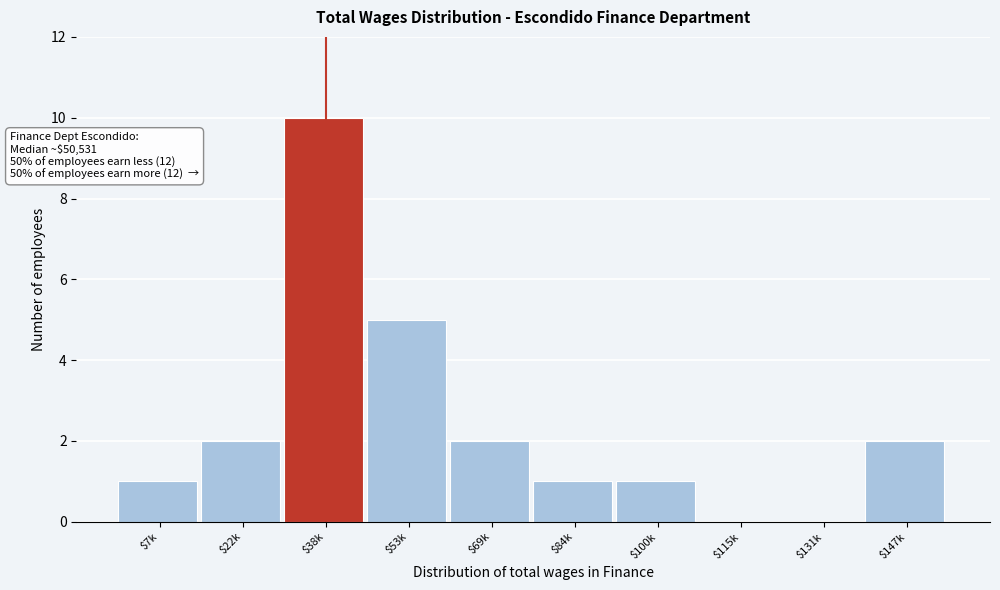

Read the value at $53k.

5